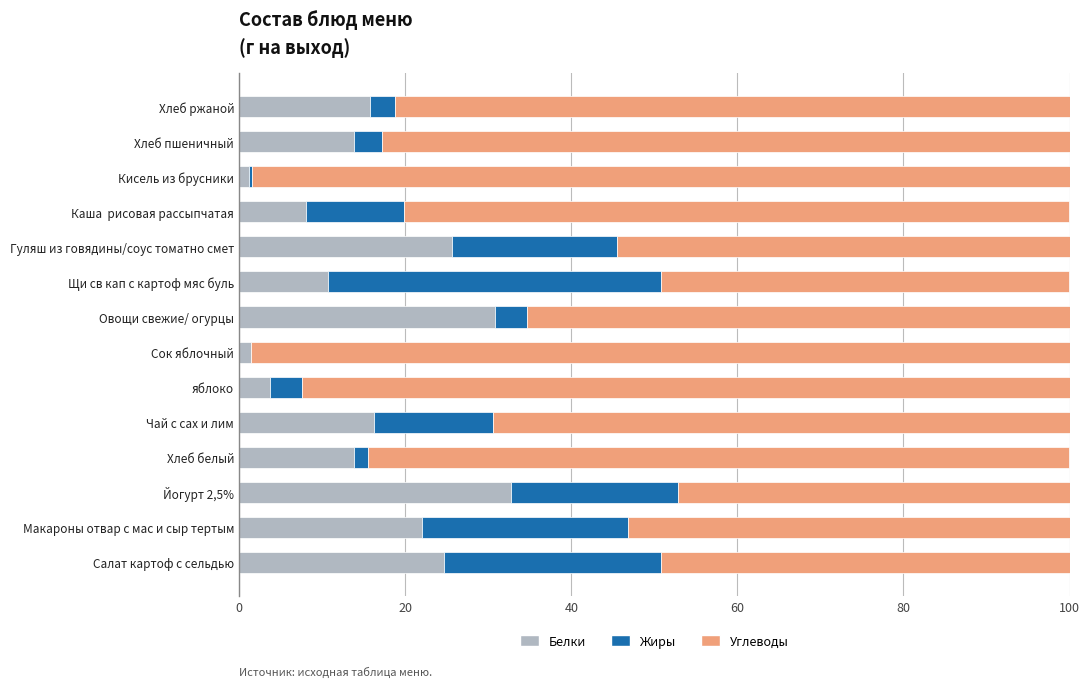

What value does the Белки series have at Щи св кап с картоф мяс буль?

10.7